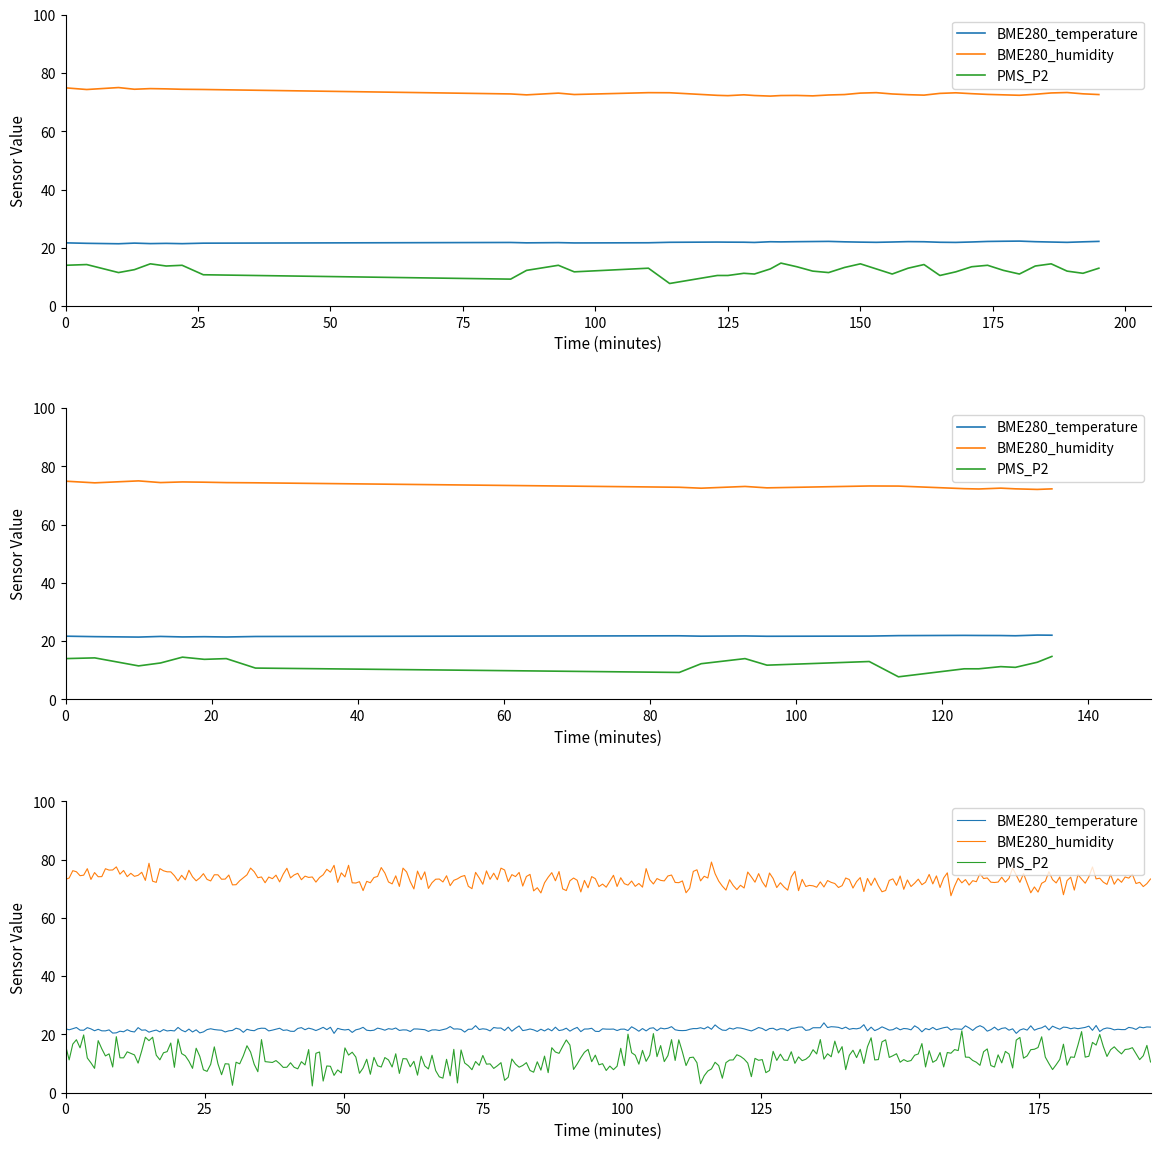

Does the chart have visible grid lines?

No